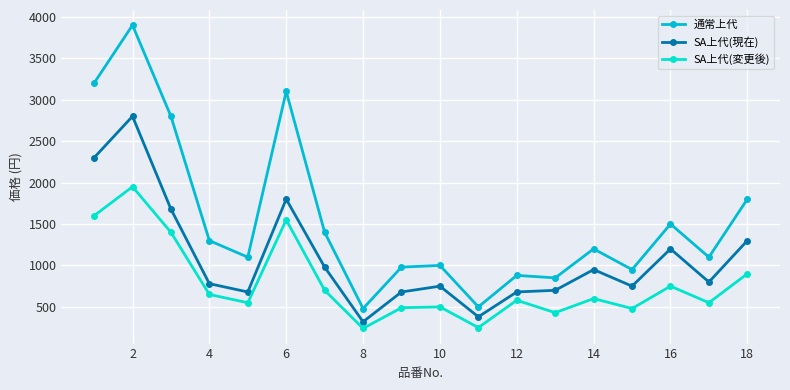

What is the maximum value shown in the chart?

3900